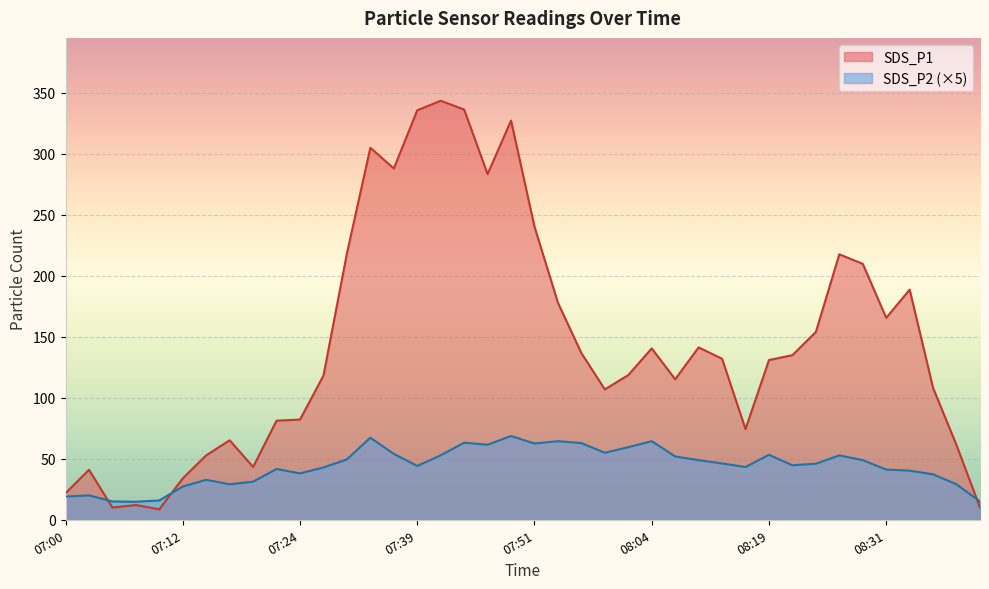

Reading left to right, transcribe all the data shown in this chart.

SDS_P1: 21.8	41.0	10.0	12.1	8.6	34.0	52.8	65.2	43.3	81.2	82.1	118.1	218.2	304.9	287.9	335.5	343.4	336.1	283.3	327.1	240.2	177.8	136.6	106.8	118.6	140.4	115.1	141.2	131.9	74.3	130.9	134.9	153.9	217.5	209.7	165.5	188.6	108.0	61.1	10.0
SDS_P2: 19.0	20.0	15.0	14.8	15.8	27.2	32.8	29.1	31.2	41.6	38.0	42.9	49.5	67.2	54.0	44.1	52.9	63.2	61.5	68.7	62.5	64.4	62.9	54.9	59.5	64.4	51.9	48.8	46.2	43.2	53.2	44.6	45.9	52.8	48.8	41.2	40.2	37.2	29.0	15.0